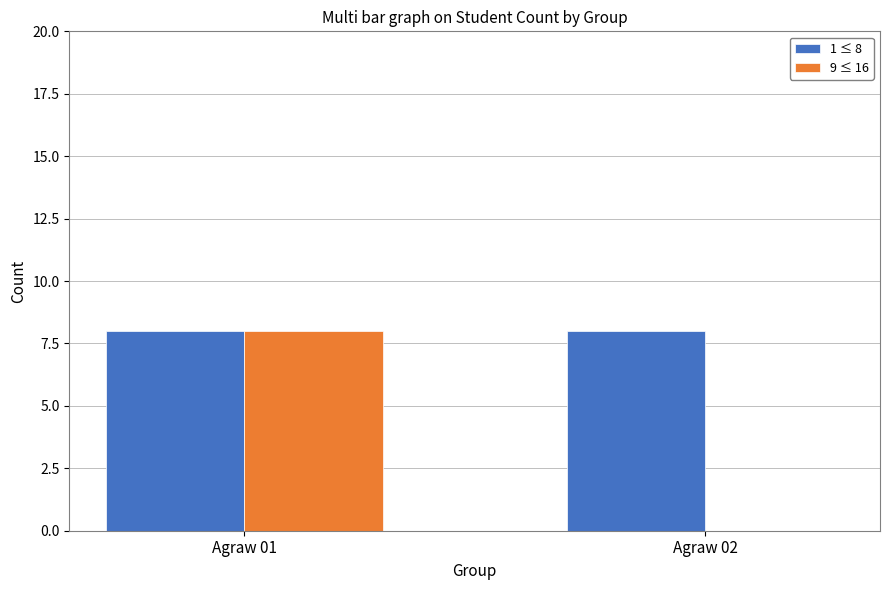

What value does the 1 ≤ 8 series have at Agraw 01?

8